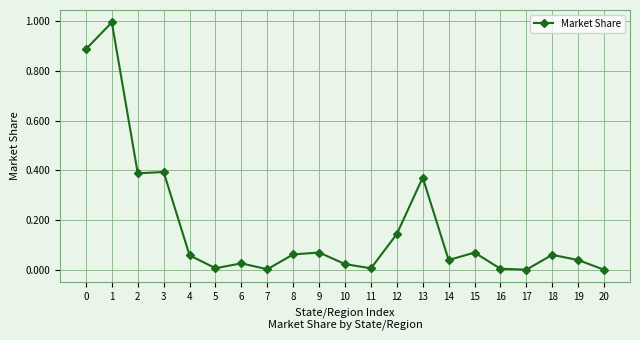

What is the maximum value shown in the chart?

1.0